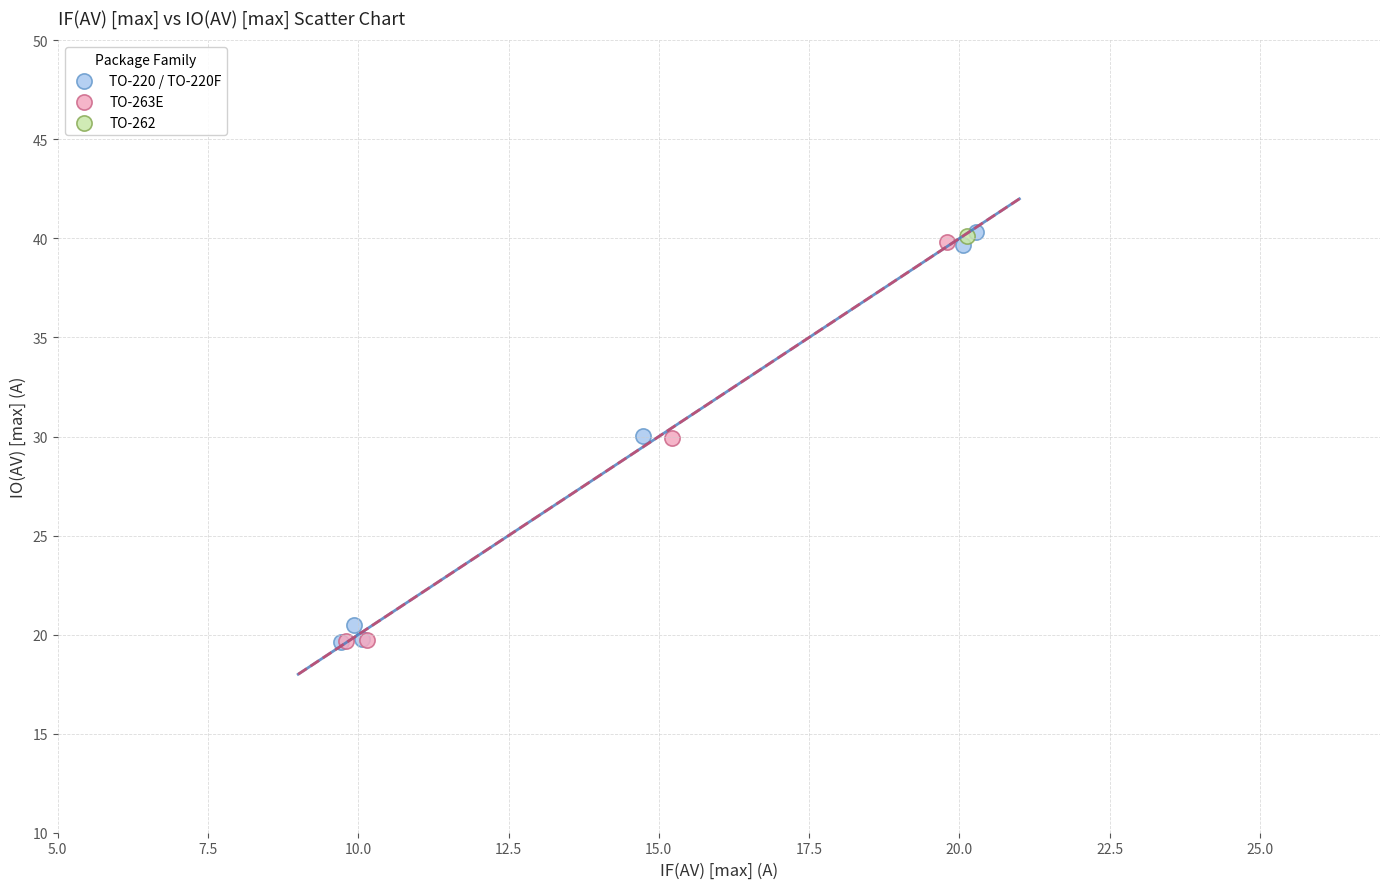

What are all the series names shown in the legend?

TO-220 / TO-220F, TO-263E, TO-262